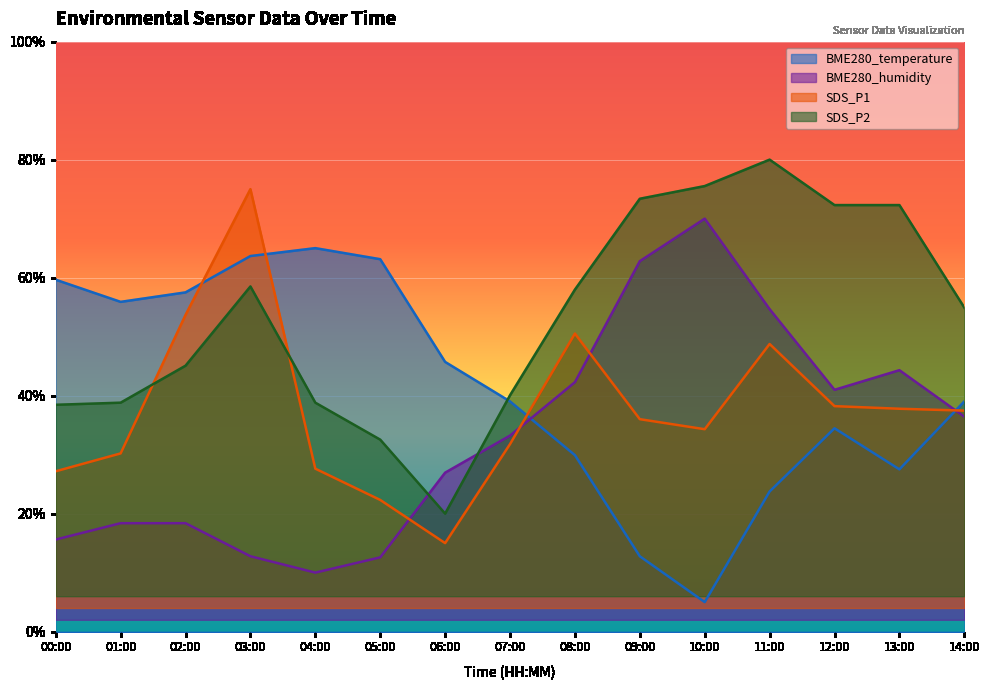

What is the label of the 2nd point from the right?

13:00